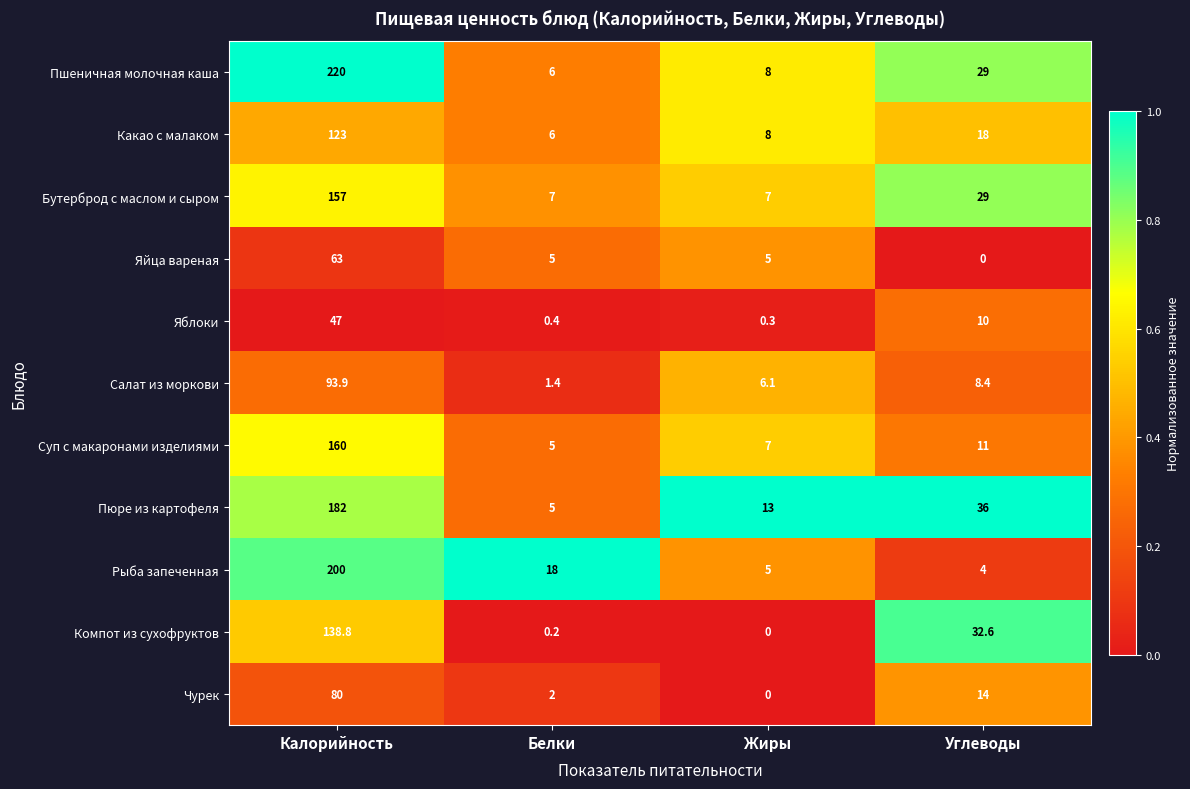

True or false: Какао с малаком has a value of 166.2 at Калорийность.

False